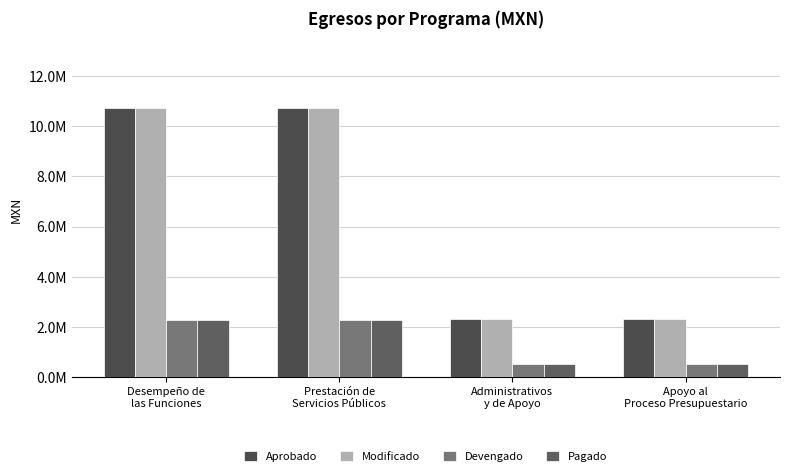

List the series in order of their peak value, highest first.

Aprobado, Modificado, Devengado, Pagado